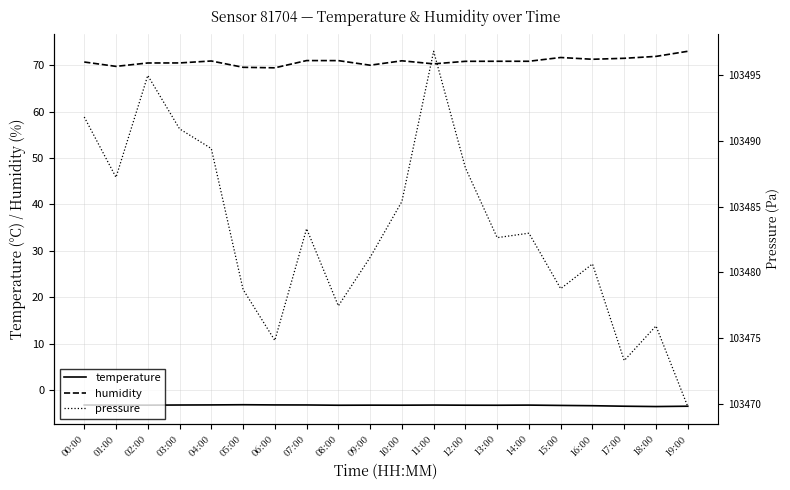

What position from the right is 09:00?

11